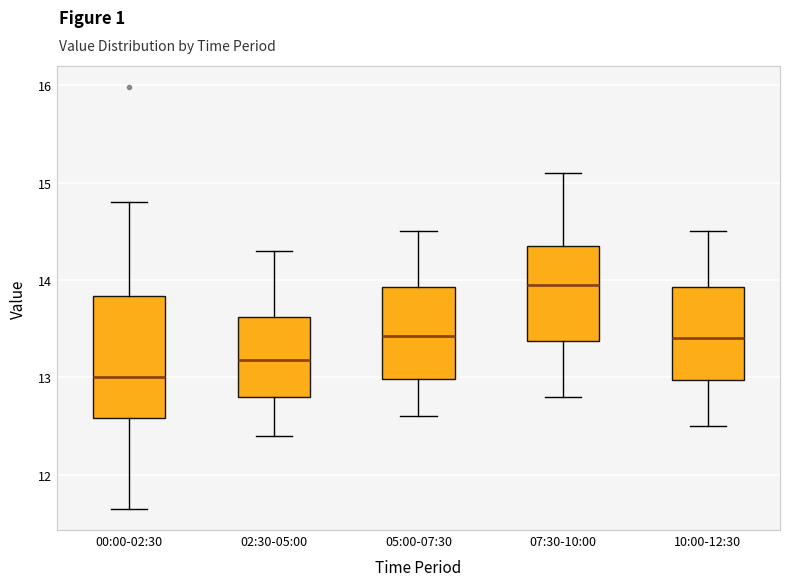

Reading left to right, transcribe this box plot: for each box, give where its median line is, the range the box spans, and where its two whiskers end, as read against the y-axis. The values are not printed on the chart, so give them approximately, as read against the axis.

00:00-02:30: median 13.0, box 12.6 to 13.8, whiskers 11.7 to 14.8
02:30-05:00: median 13.2, box 12.8 to 13.6, whiskers 12.4 to 14.3
05:00-07:30: median 13.4, box 13.0 to 13.9, whiskers 12.6 to 14.5
07:30-10:00: median 14.0, box 13.4 to 14.4, whiskers 12.8 to 15.1
10:00-12:30: median 13.4, box 13.0 to 13.9, whiskers 12.5 to 14.5